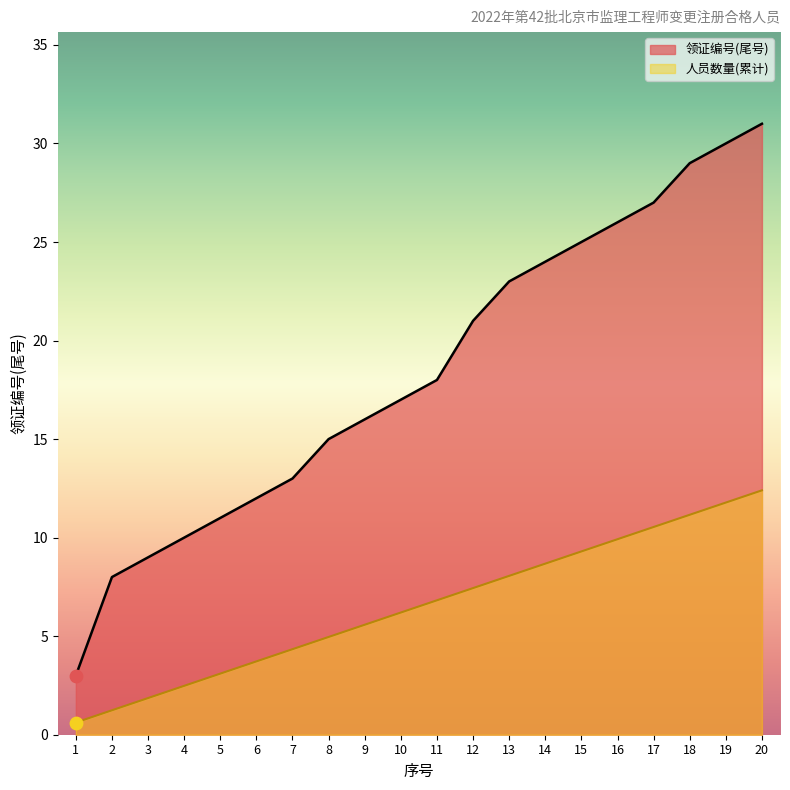

Which series has the largest total across all categories?

领证编号(尾号)